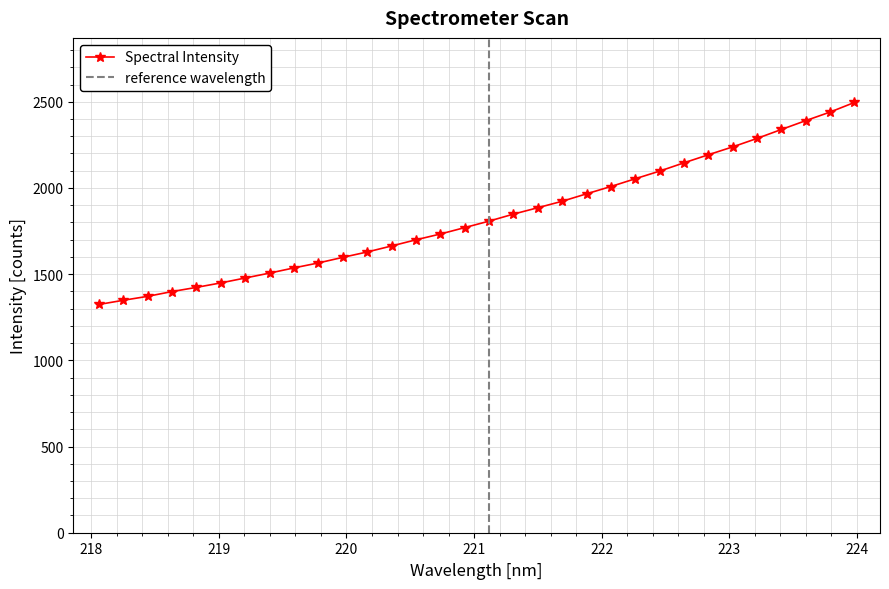

What is the ratio of the value at 222.6447 to the value at 219.3979?

1.4